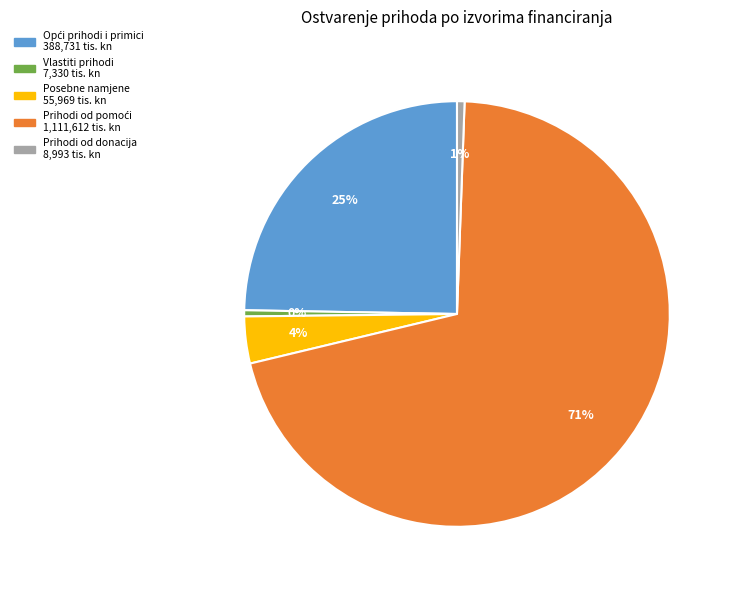

To the nearest percent, what is the difference between the largest and smallest slice percentages?

70%